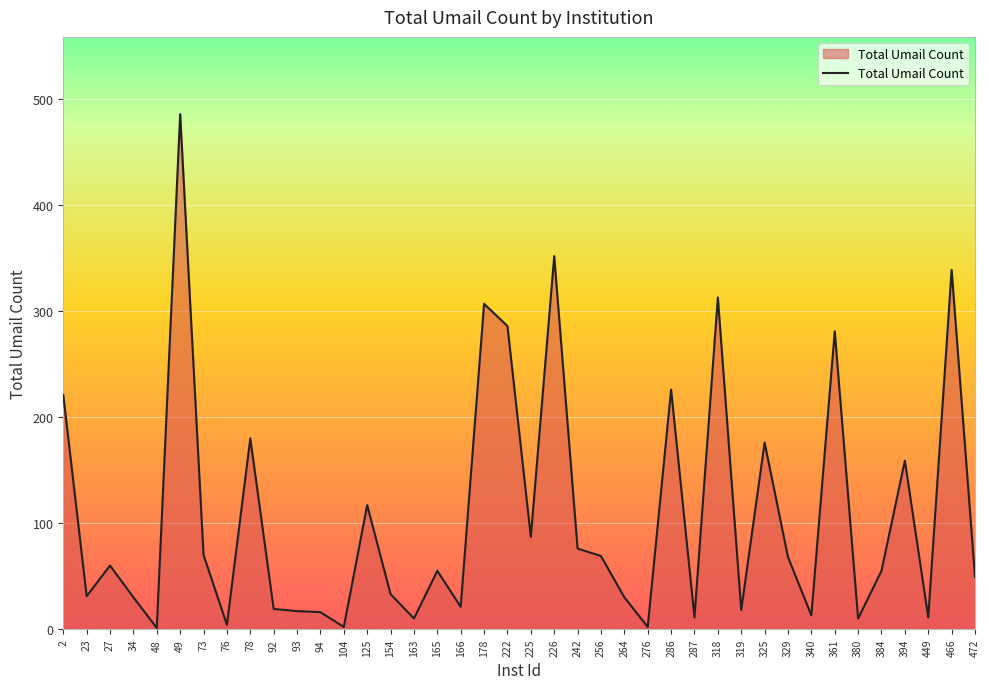

What is the change in value from 92 to 384?

+36